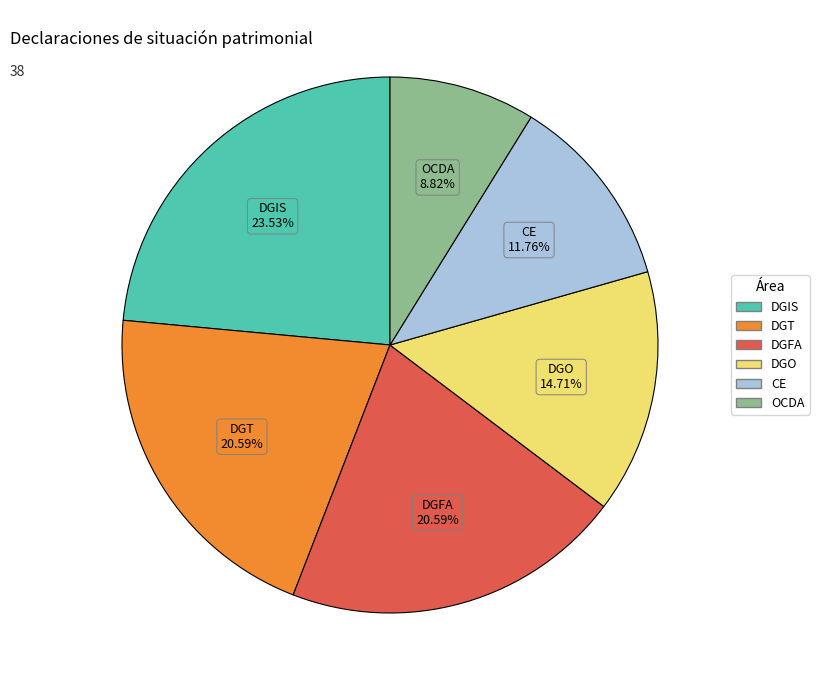

Does any single category account for the majority?

No